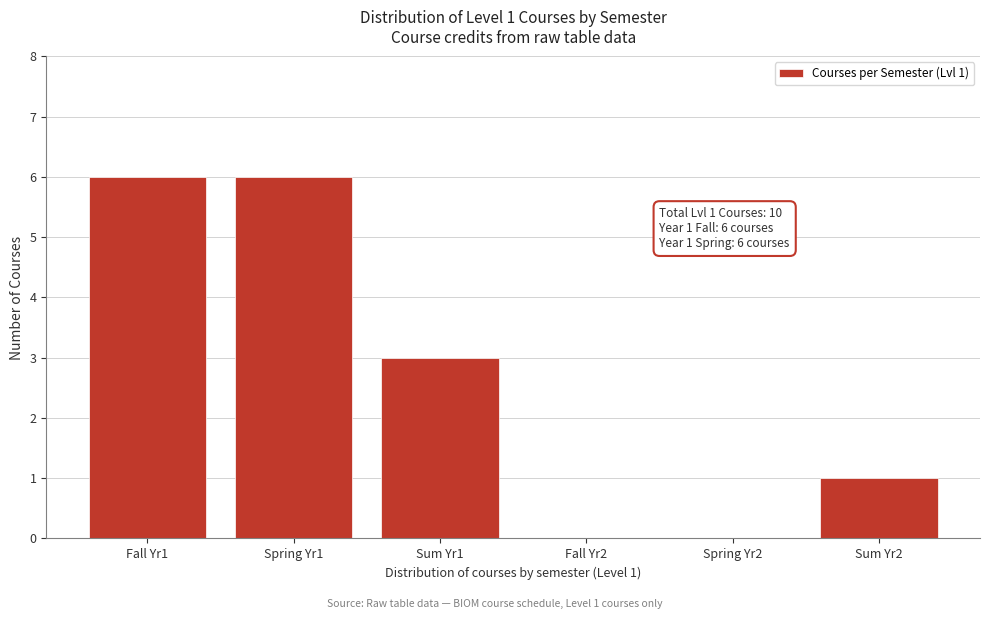

Reading left to right, what are all the values shown in this chart?

Fall Yr1=6	Spring Yr1=6	Sum Yr1=3	Fall Yr2=0	Spring Yr2=0	Sum Yr2=1